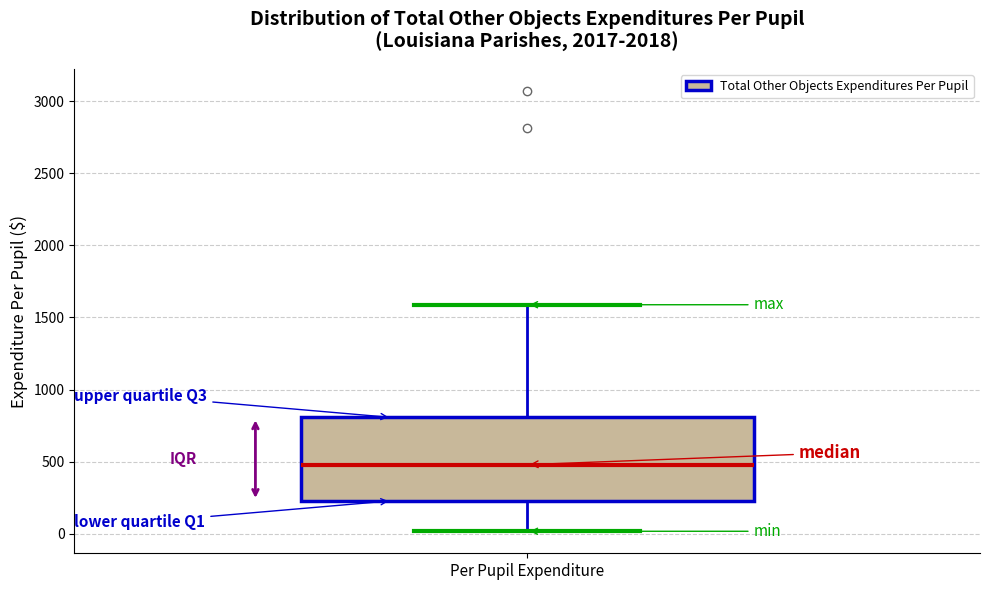

Transcribe this box plot: give where the median line is, the range the box spans, and where the two whiskers end, as read against the y-axis. The values are not printed on the chart, so give them approximately, as read against the axis.

median 500, box 250 to 800, whiskers 0 to 1600